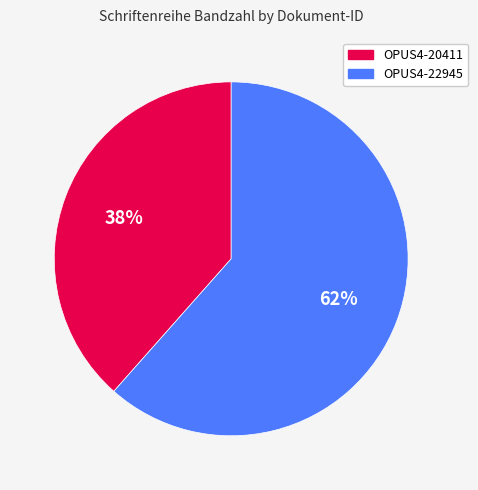

What is the ratio of the value at OPUS4-22945 to the value at OPUS4-20411?

1.6